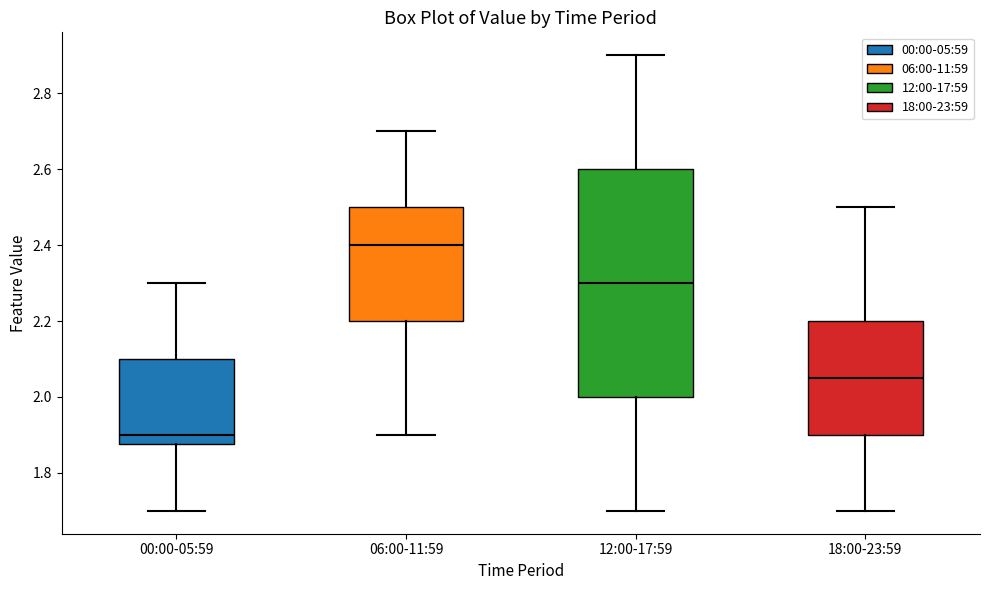

Which box is the tallest, from its lower edge to its upper edge?

12:00-17:59